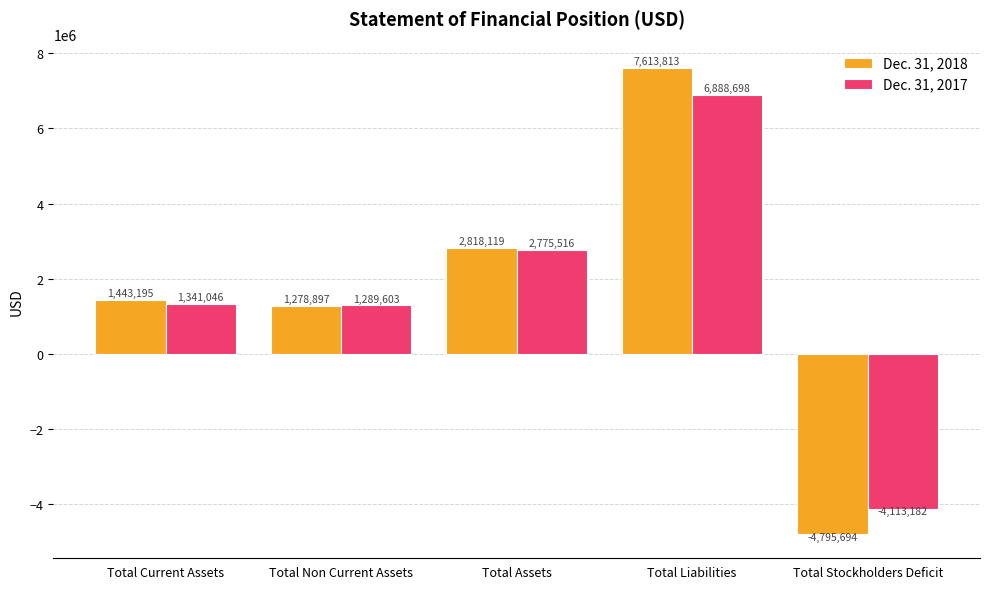

The Dec. 31, 2017 series shows 1767672 at Total Non Current Assets. True or false?

False